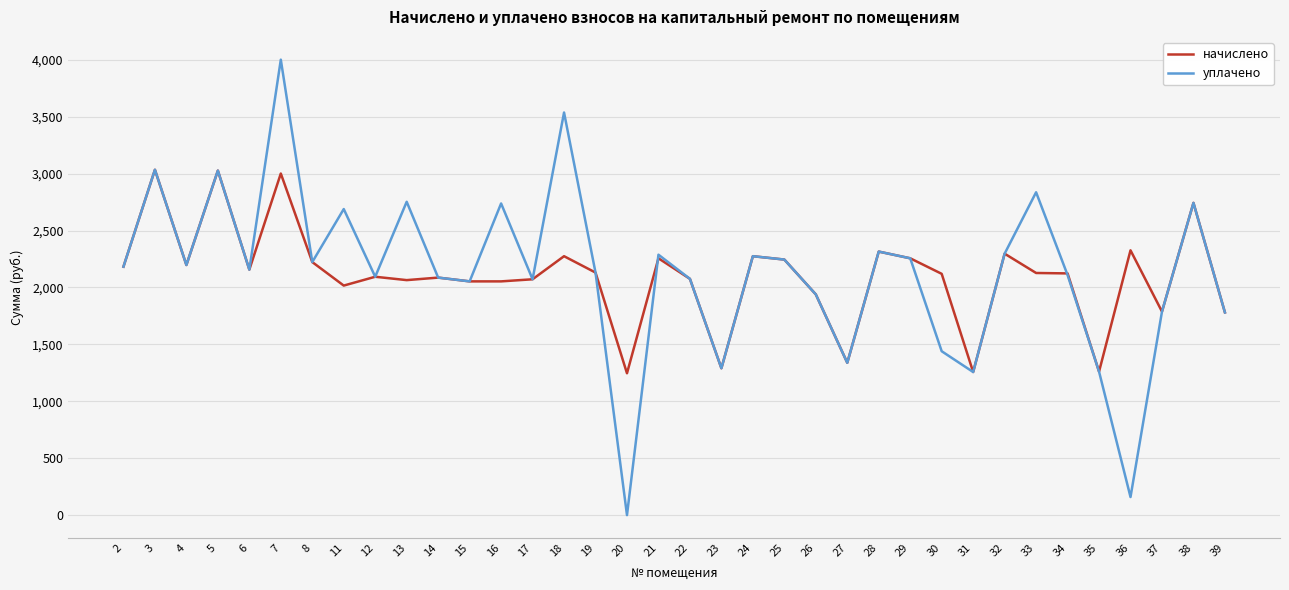

Count the number of data series in this chart.

2